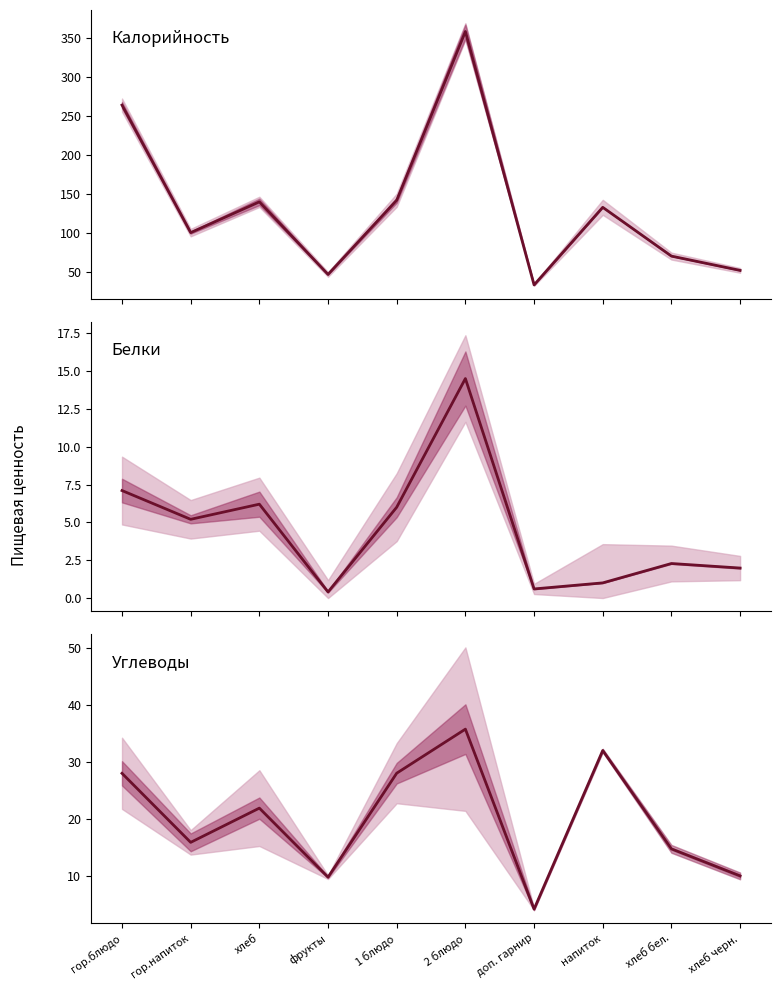

At how many categories does at least one series exceed 135?

4